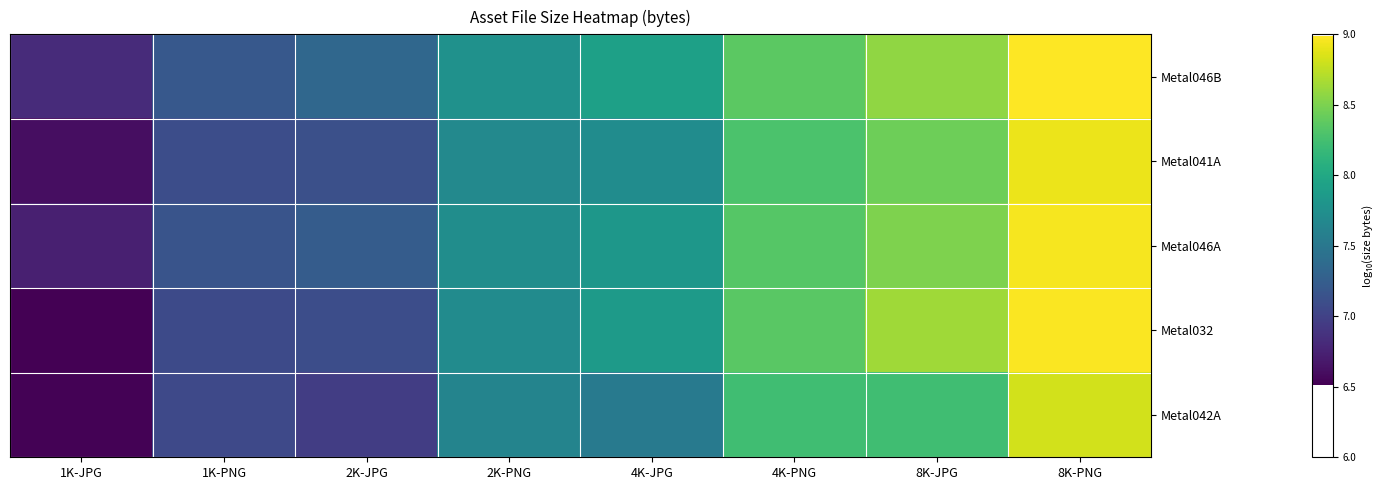

Reading left to right, list all the values displayed in this chart.

Metal046B: 1K-JPG=6.8	1K-PNG=7.2	2K-JPG=7.3	2K-PNG=7.8	4K-JPG=7.9	4K-PNG=8.4	8K-JPG=8.6	8K-PNG=9.0
Metal041A: 1K-JPG=6.6	1K-PNG=7.1	2K-JPG=7.1	2K-PNG=7.7	4K-JPG=7.7	4K-PNG=8.3	8K-JPG=8.4	8K-PNG=8.9
Metal046A: 1K-JPG=6.7	1K-PNG=7.2	2K-JPG=7.2	2K-PNG=7.7	4K-JPG=7.8	4K-PNG=8.3	8K-JPG=8.5	8K-PNG=9.0
Metal032: 1K-JPG=6.5	1K-PNG=7.1	2K-JPG=7.1	2K-PNG=7.7	4K-JPG=7.9	4K-PNG=8.4	8K-JPG=8.6	8K-PNG=9.0
Metal042A: 1K-JPG=6.5	1K-PNG=7.1	2K-JPG=7.0	2K-PNG=7.6	4K-JPG=7.5	4K-PNG=8.2	8K-JPG=8.2	8K-PNG=8.8